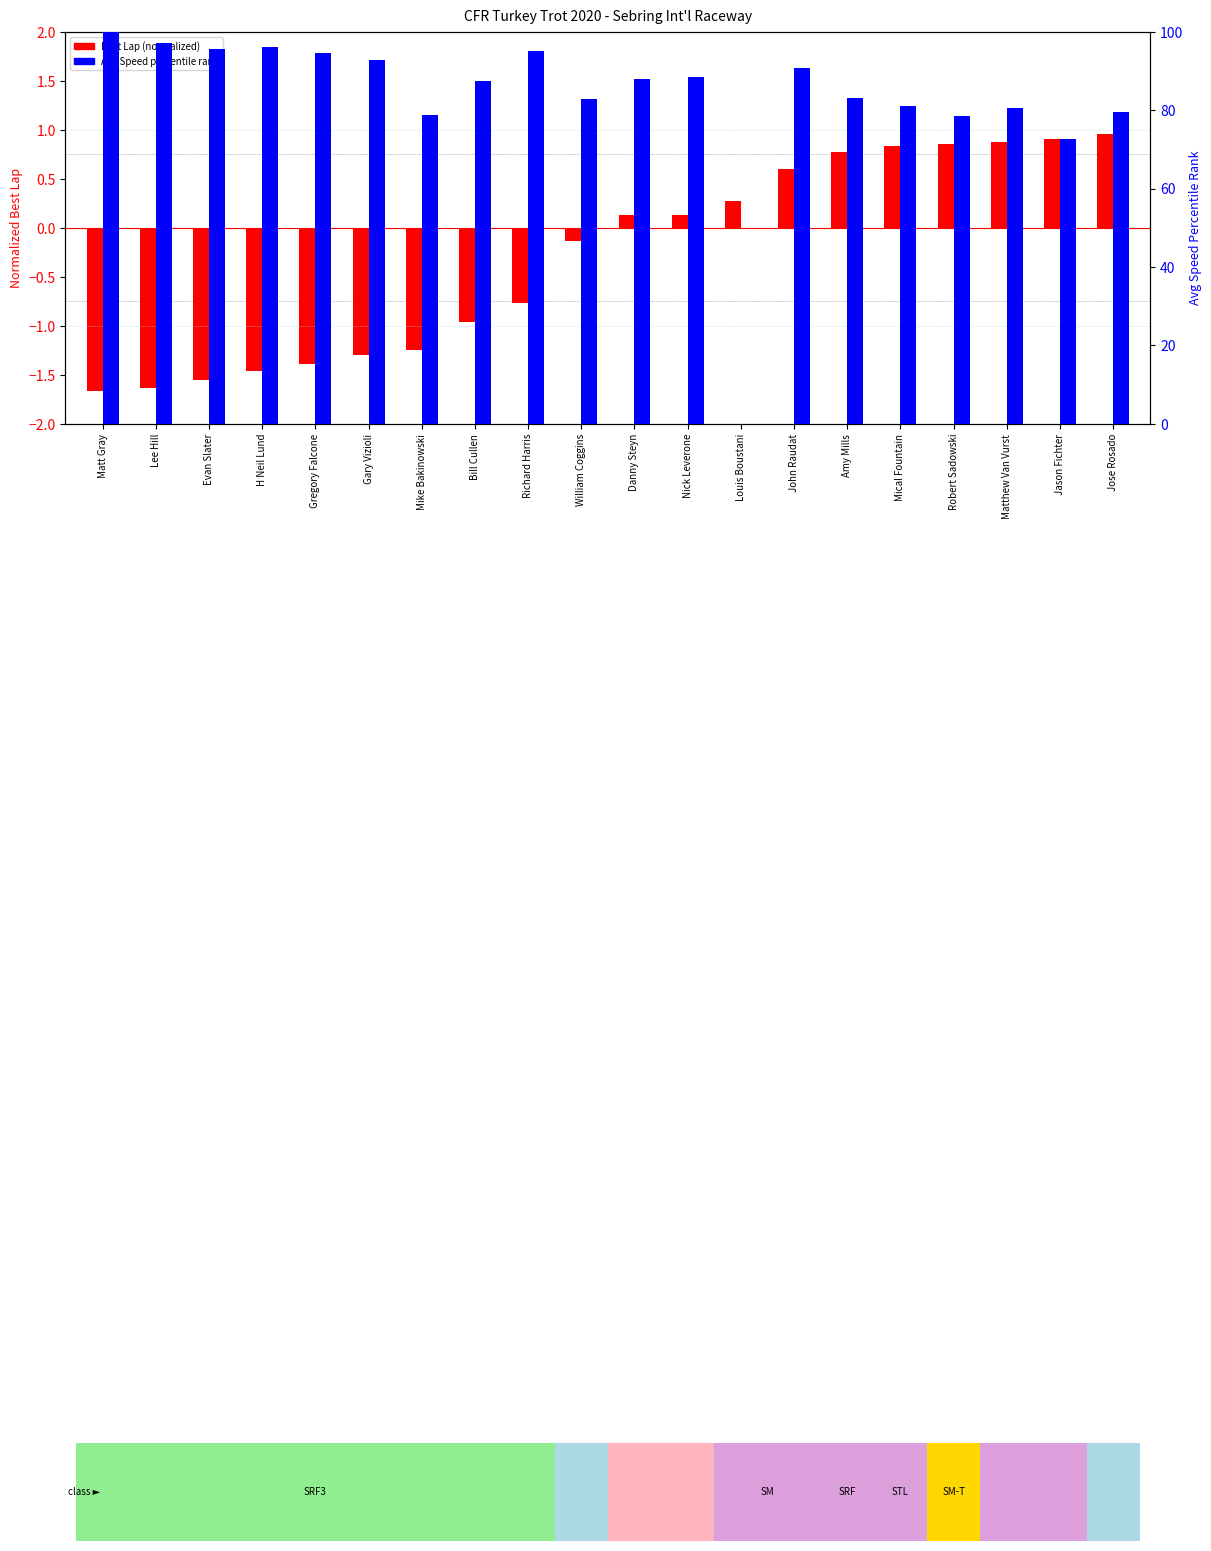

At which category is the sum across all series the highest?

Matt Gray